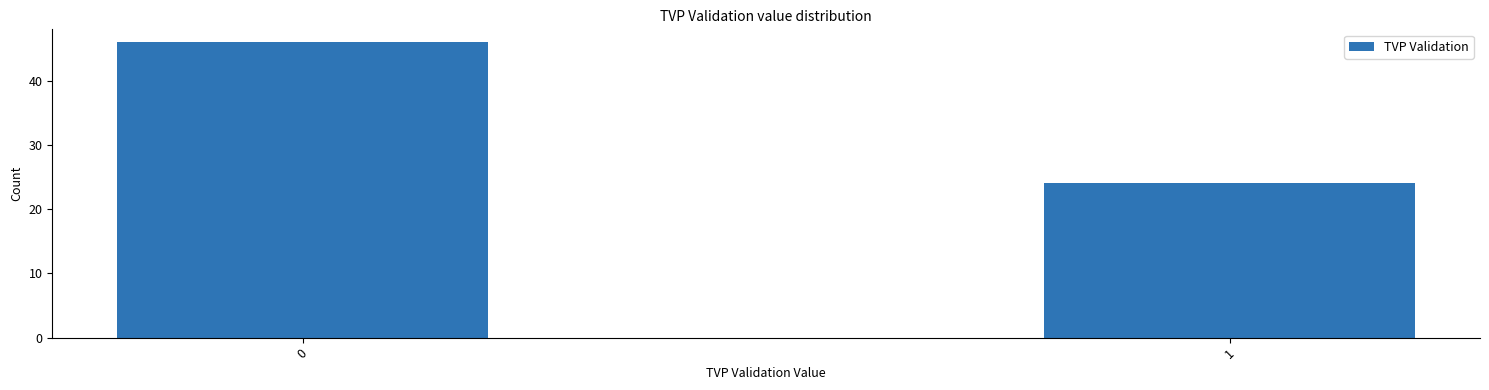

Reading left to right, extract all data points from this chart.

46	24